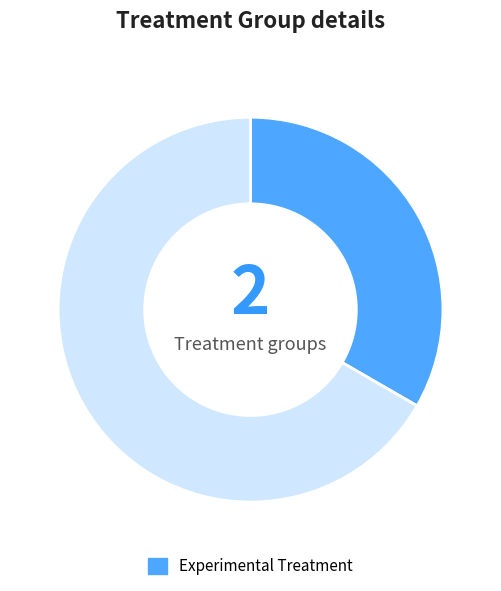

Is there any slice that represents more than half of the pie?

Yes